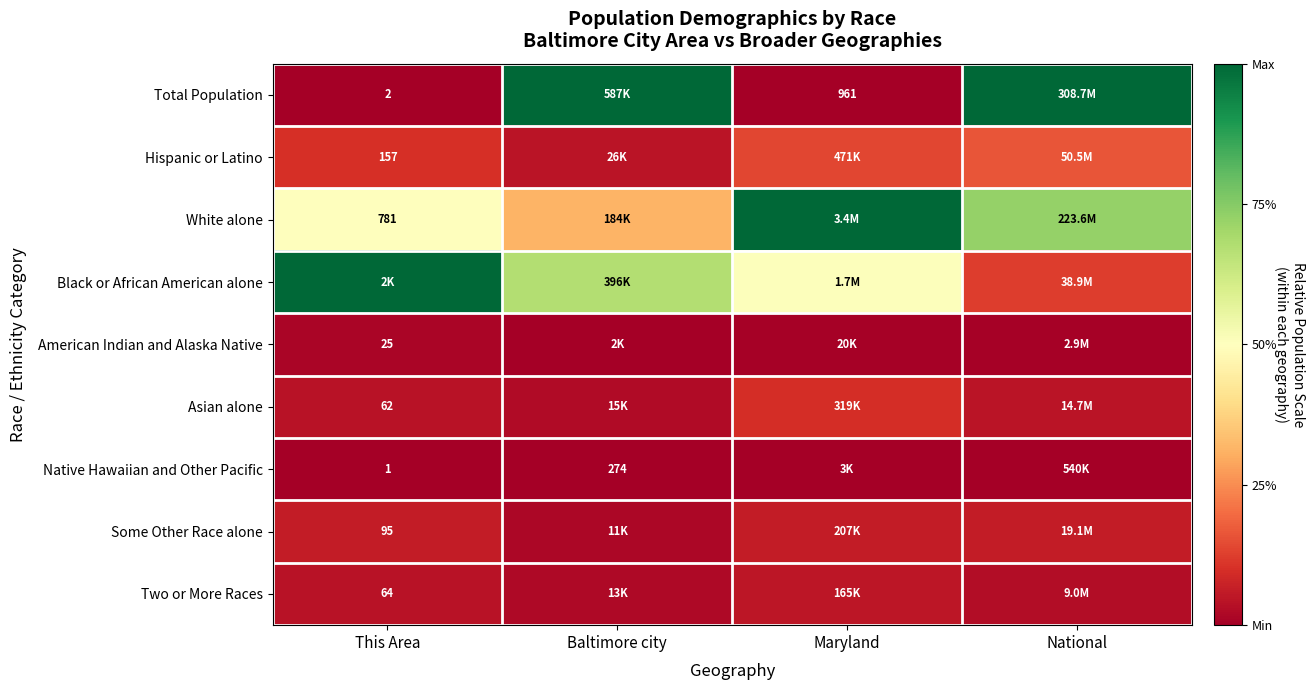

At how many categories does at least one series exceed 0?

4